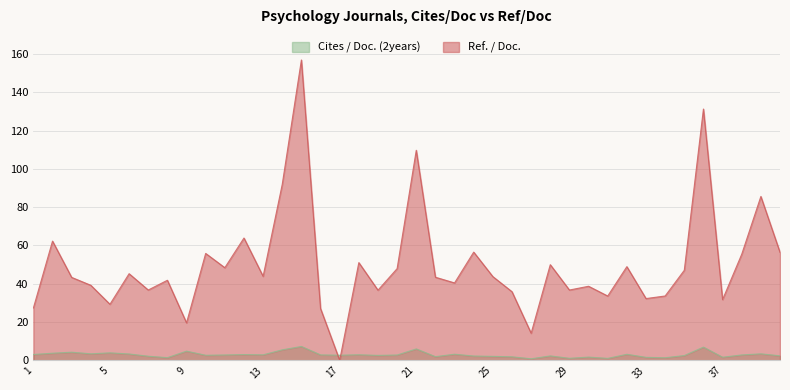

True or false: Cites / Doc. (2years) has more than 1 points higher than both neighbors.

True